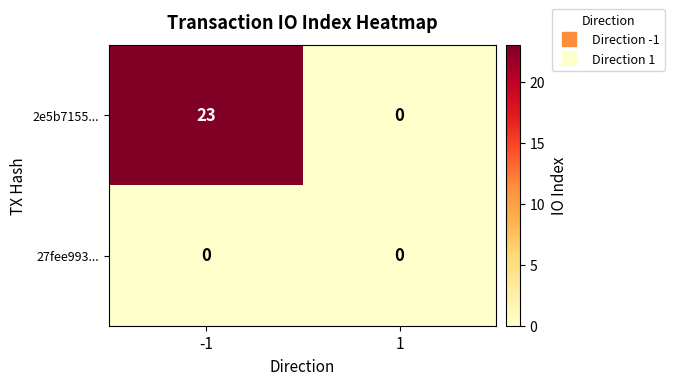

Which series has the largest total across all categories?

2e5b7155...